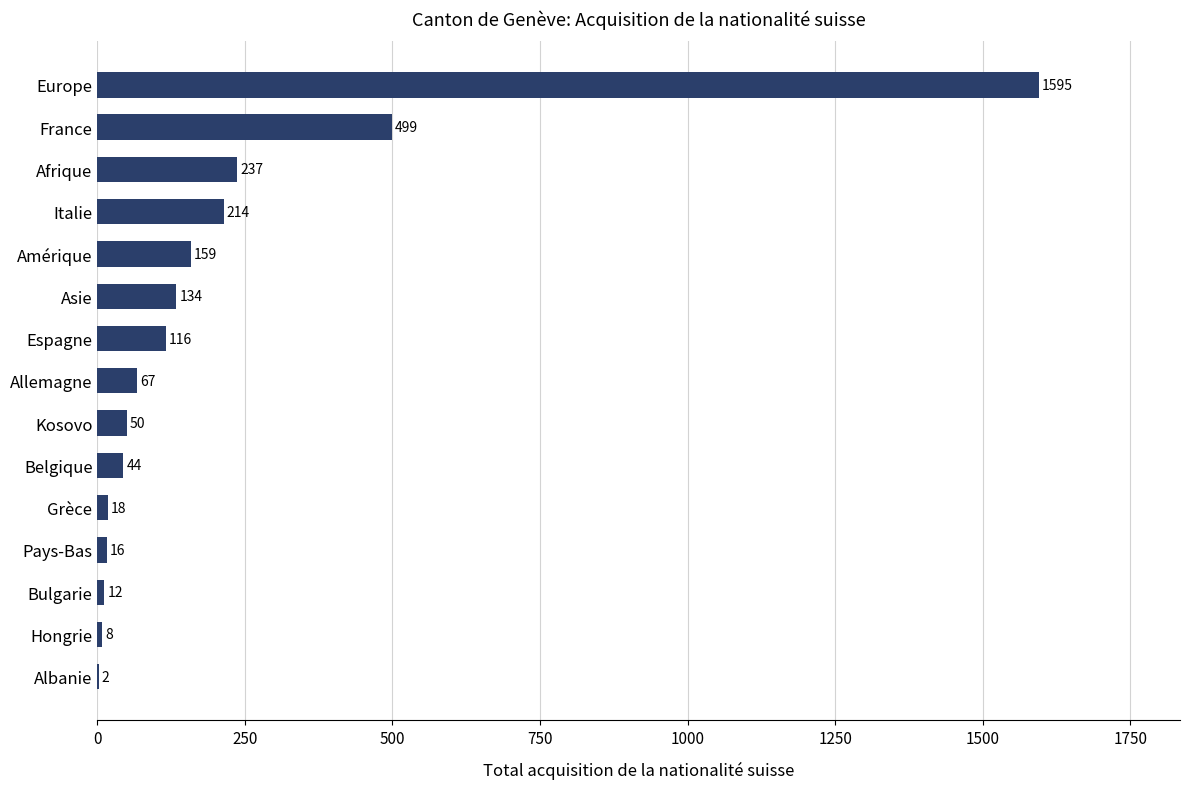

Reading bottom to top, transcribe all the data shown in this chart.

Albanie=2	Hongrie=8	Bulgarie=12	Pays-Bas=16	Grèce=18	Belgique=44	Kosovo=50	Allemagne=67	Espagne=116	Asie=134	Amérique=159	Italie=214	Afrique=237	France=499	Europe=1595